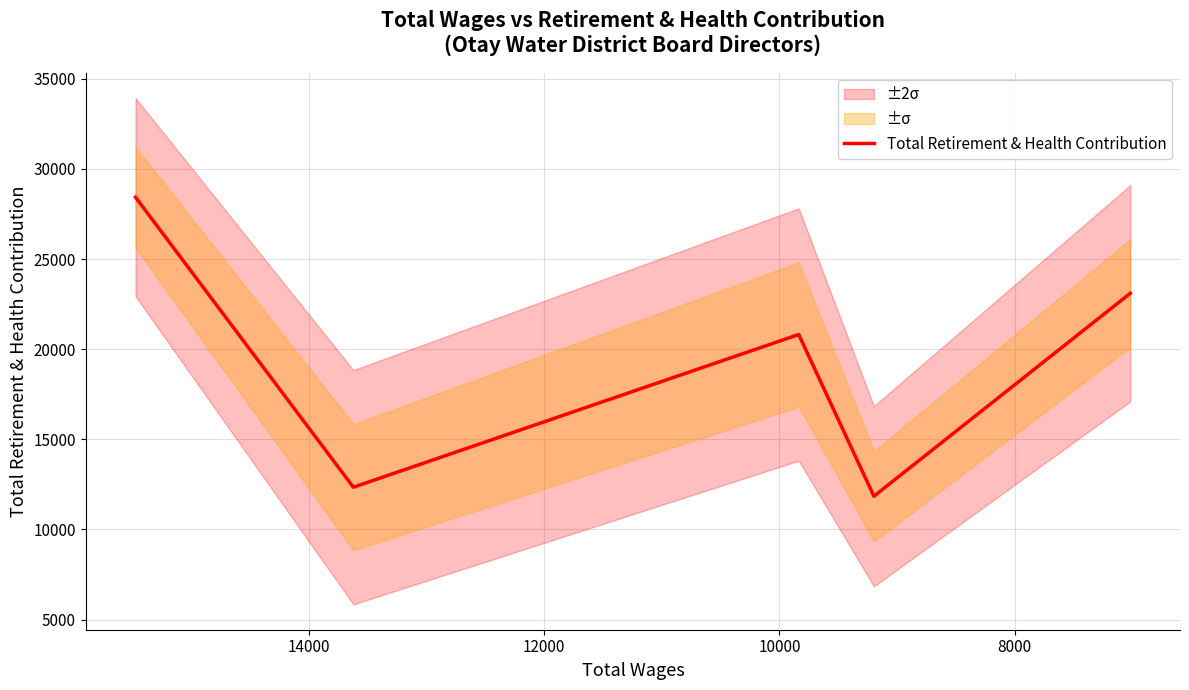

Does the chart have visible grid lines?

Yes